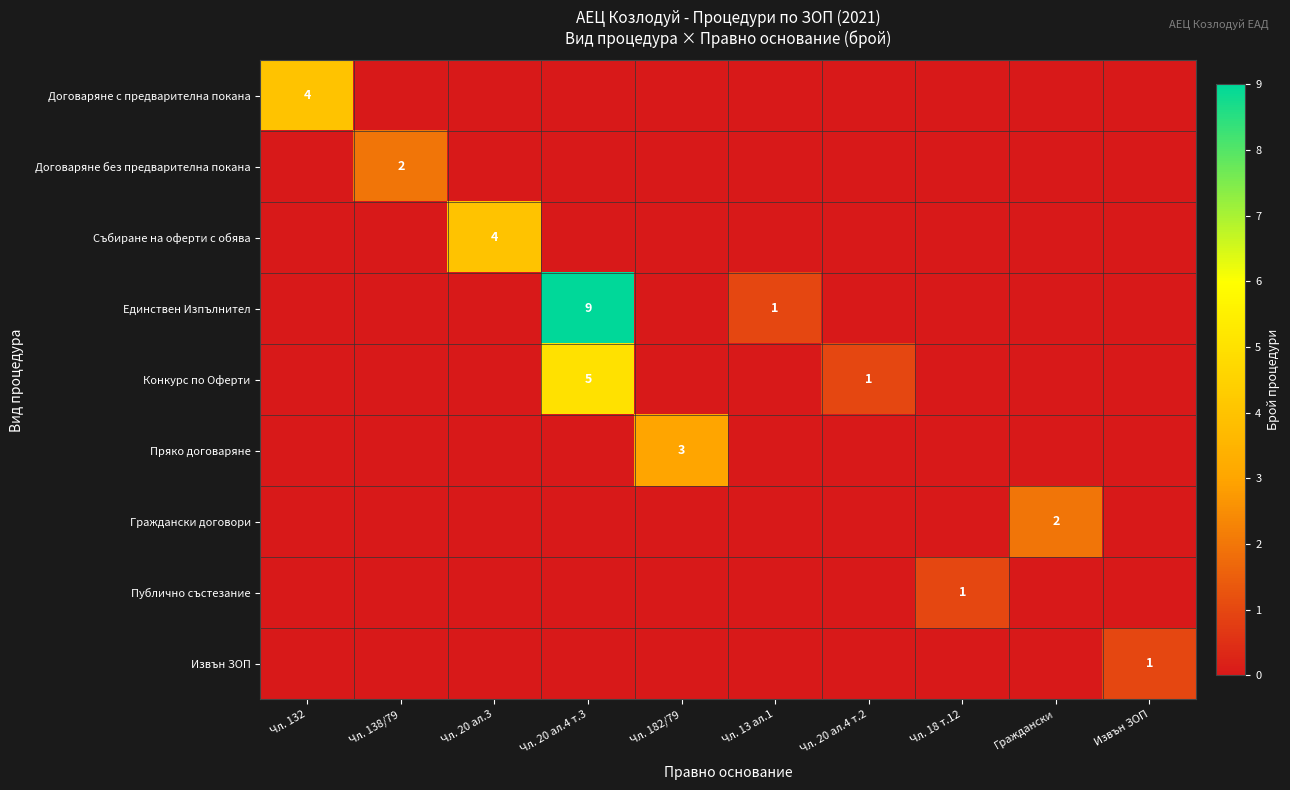

The value of Договаряне с предварителна покана at Чл. 132 is 6. True or false?

False